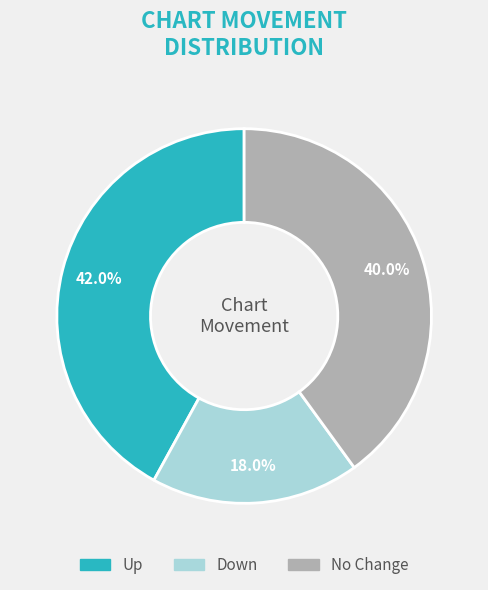

Does any single category account for the majority?

No